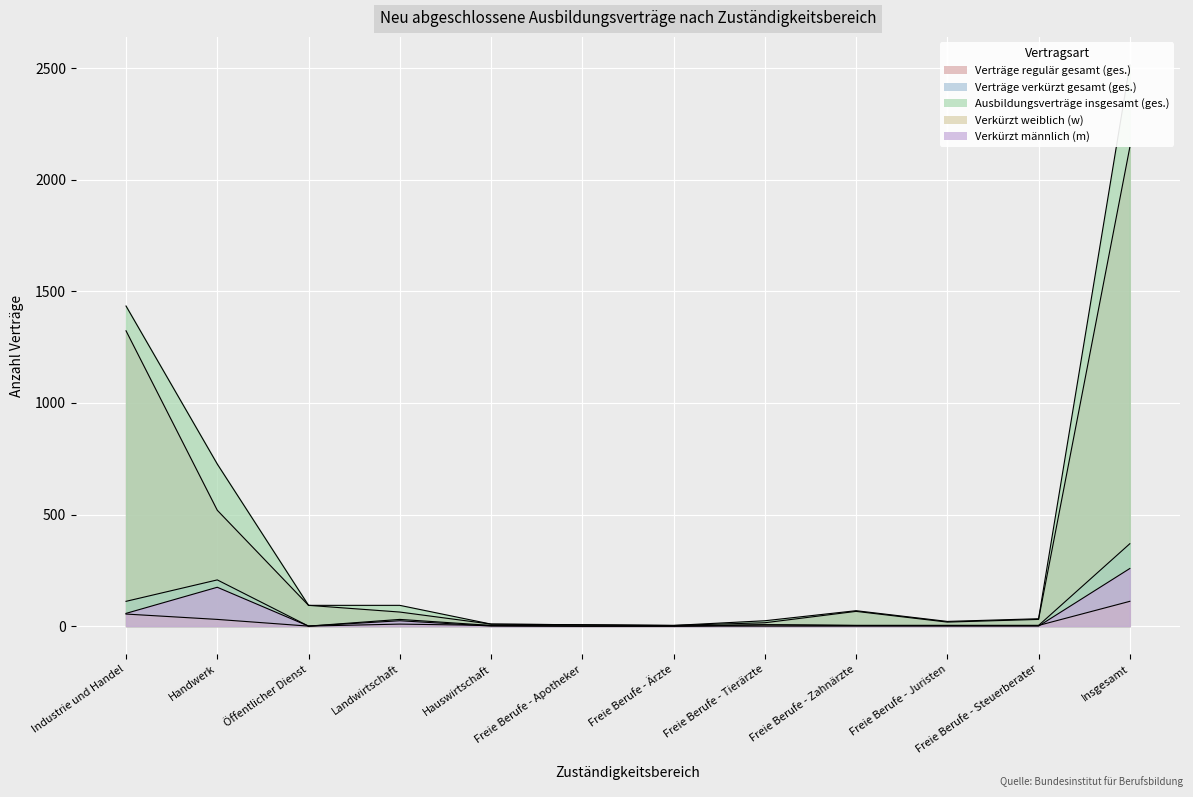

True or false: Ausbildungsverträge insgesamt (ges.) and Verträge regulär gesamt (ges.) intersect in this chart.

False